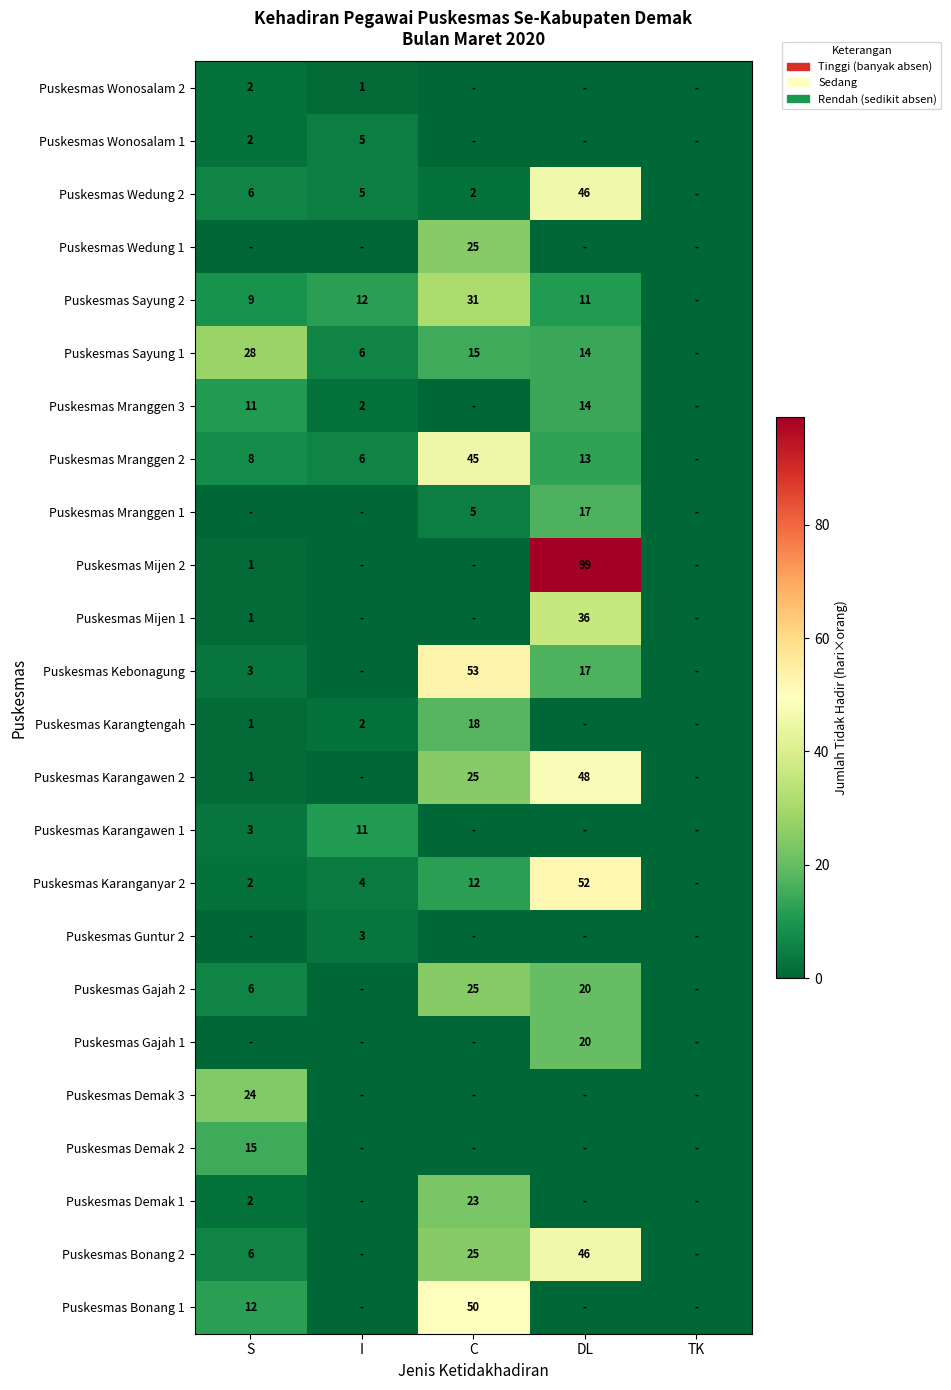

Is the value of Puskesmas Mijen 1 at S greater than the value of Puskesmas Gajah 2 at C?

No